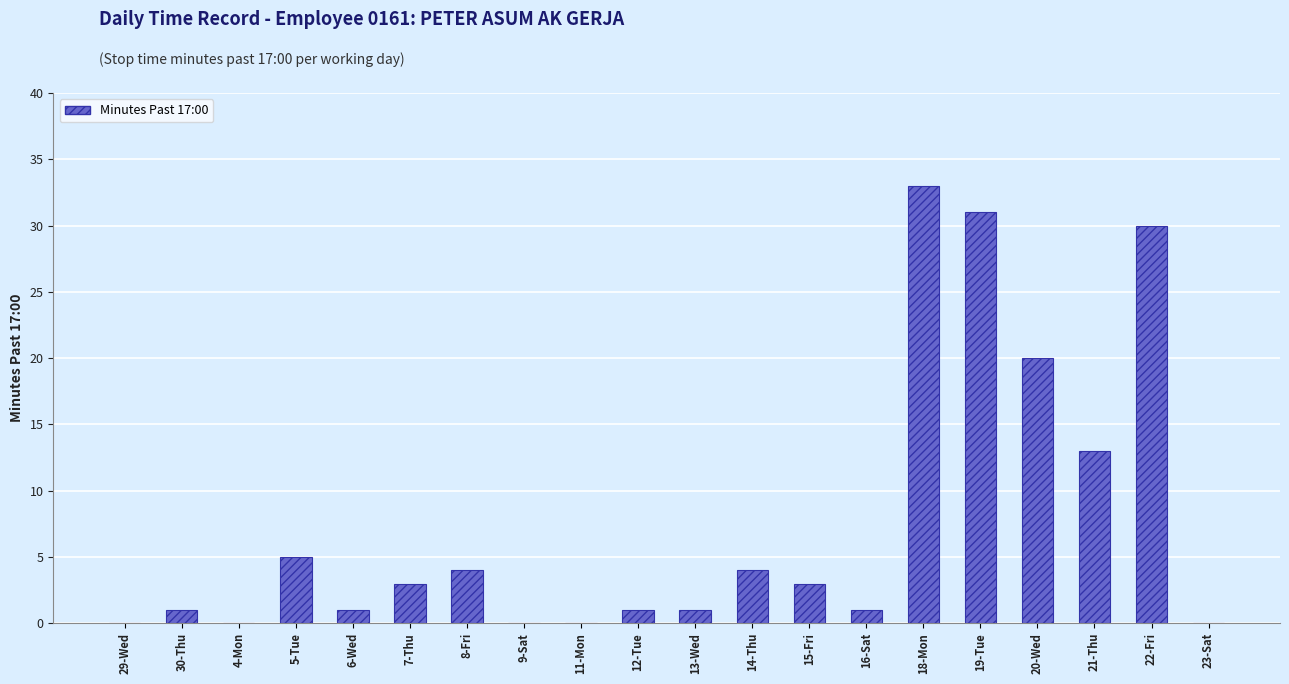

Is it true that the value at 20-Wed is 31?

False